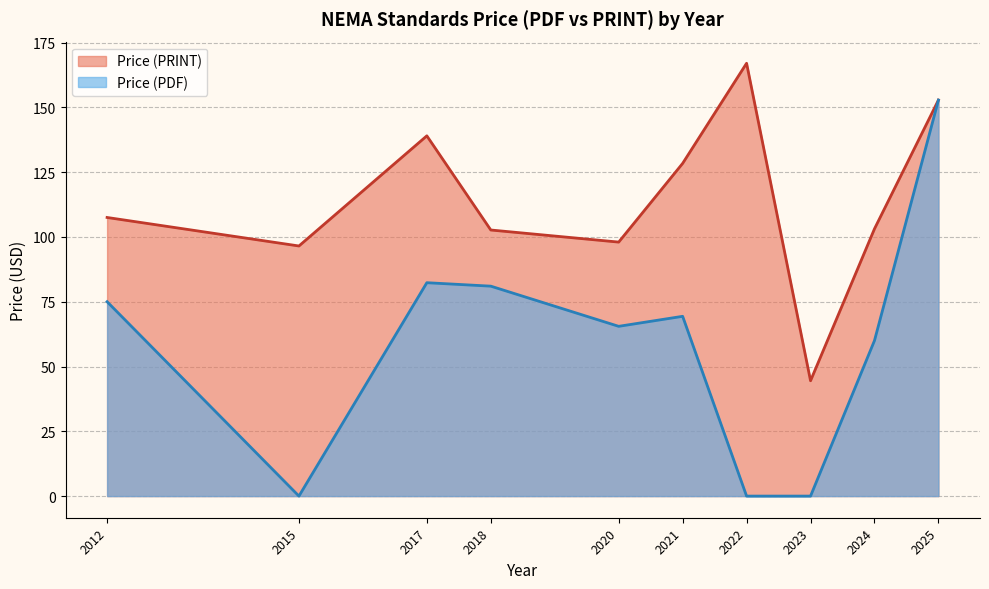

True or false: Price (PRINT) and Price (PDF) cross at least once.

False